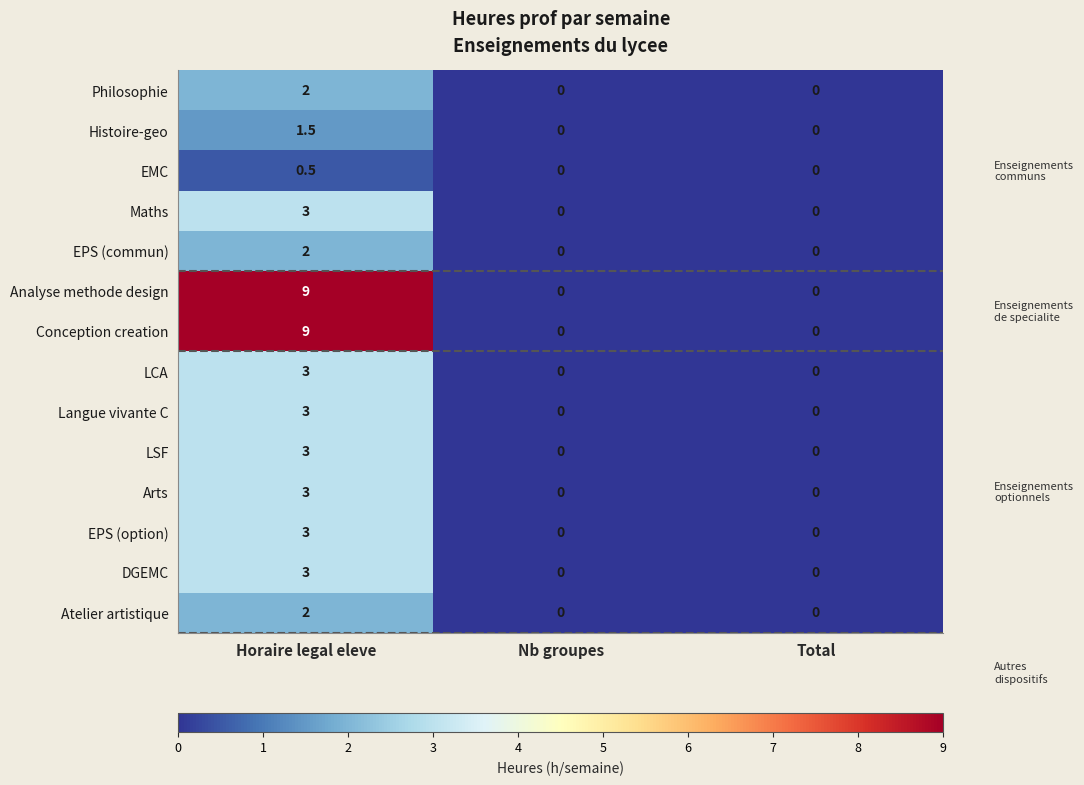

What is the sum of all Maths values?

3.0